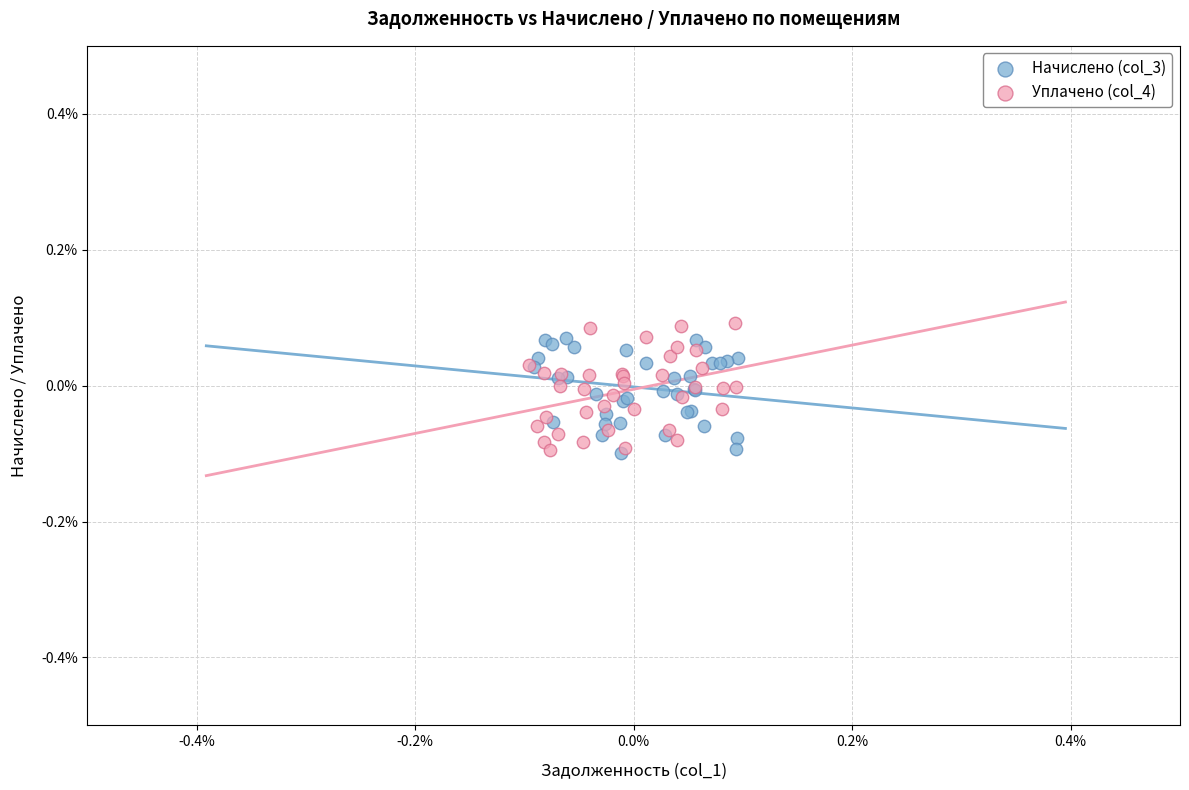

What are all the series names shown in the legend?

Начислено (col_3), Уплачено (col_4)